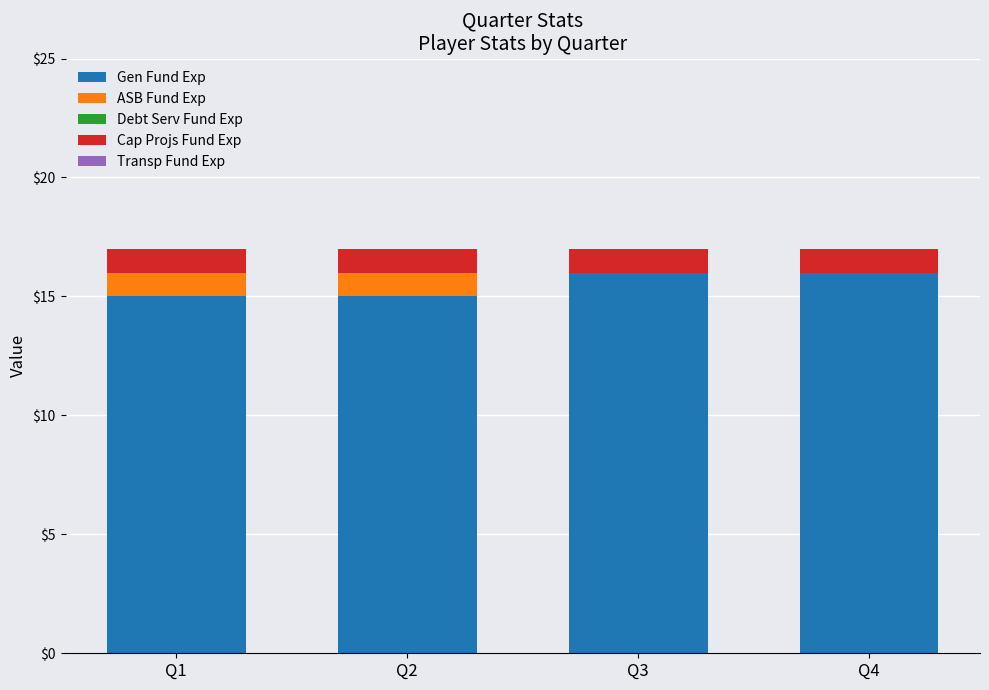

Reading left to right, transcribe the values for Gen Fund Exp.

Q1=15	Q2=15	Q3=16	Q4=16